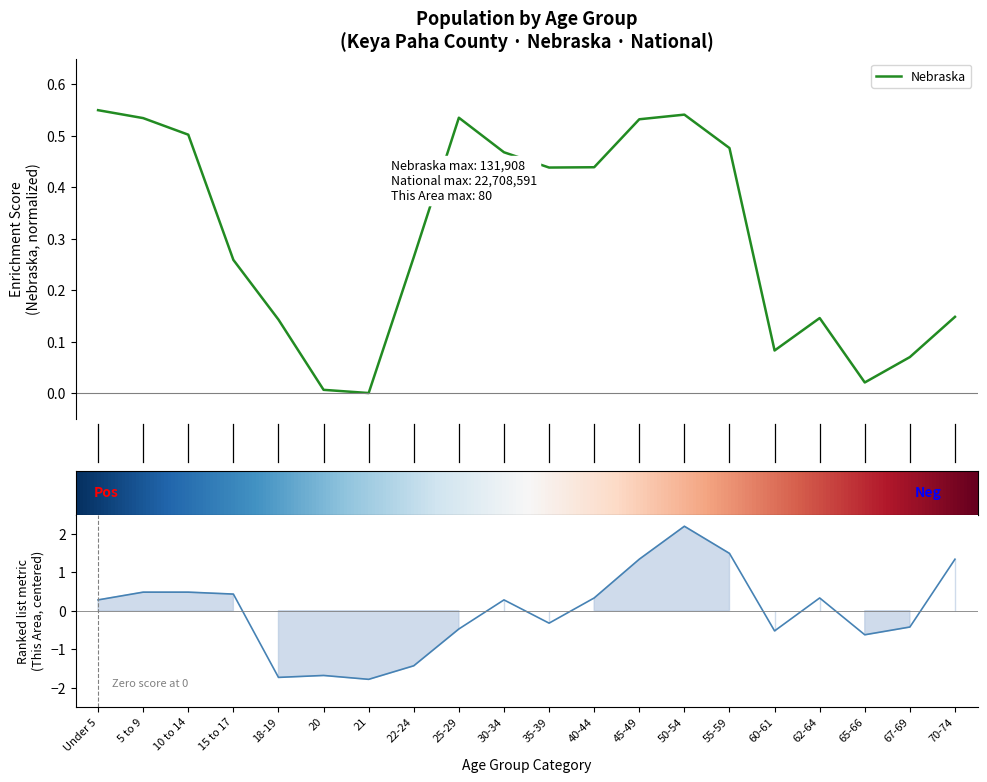

How many positive values does the Nebraska series have?

19